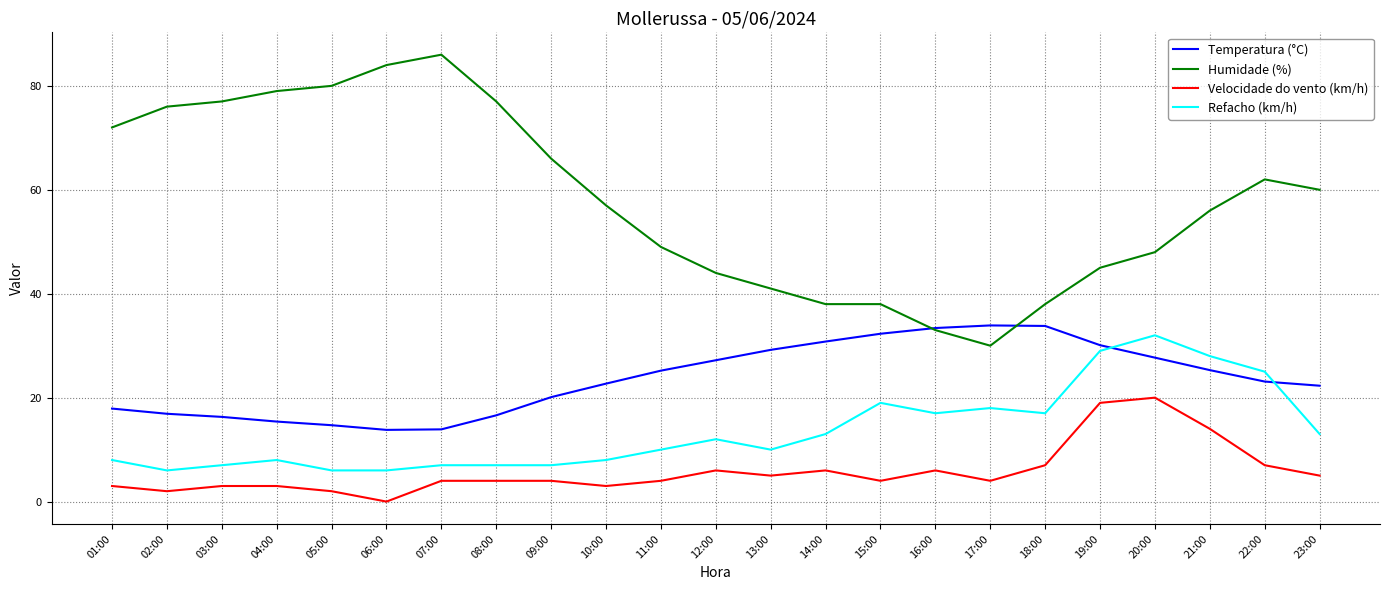

Is it true that Refacho (km/h) equals 7.0 at 07:00?

True